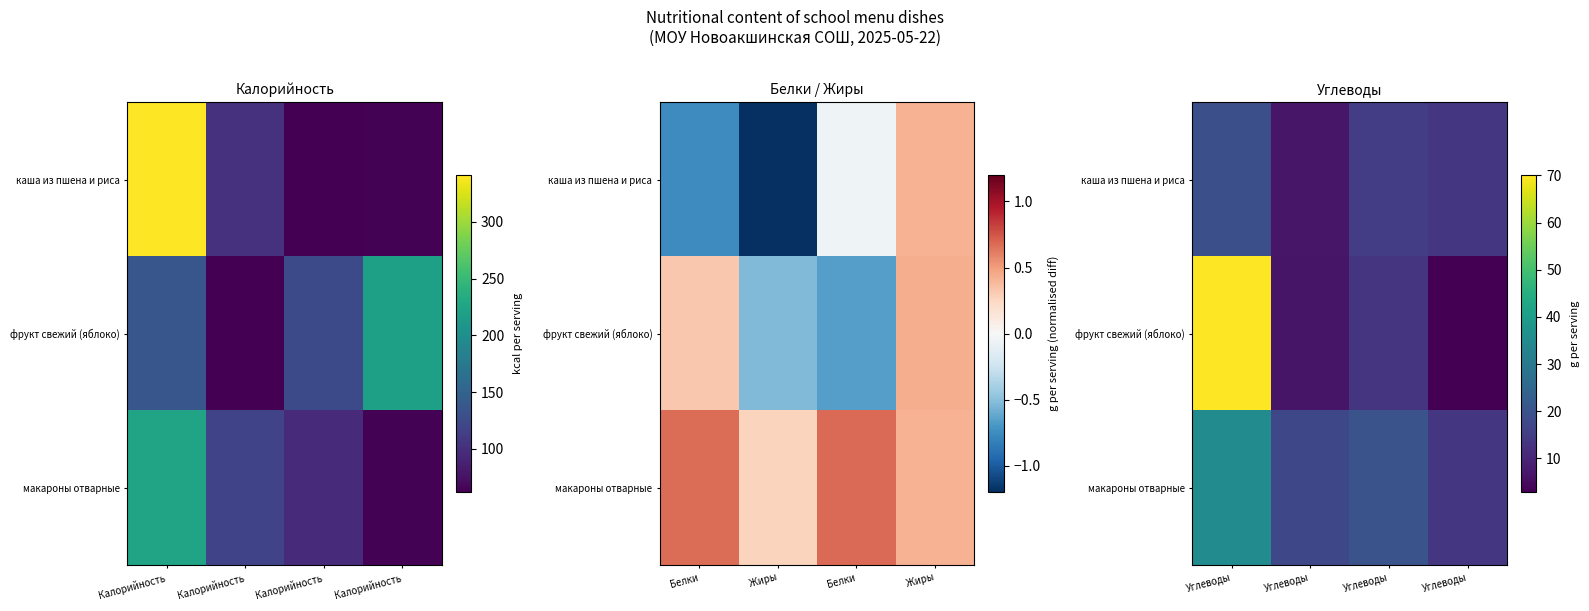

What is the difference between the maximum and minimum values in the каша из пшена и риса series?

12.2